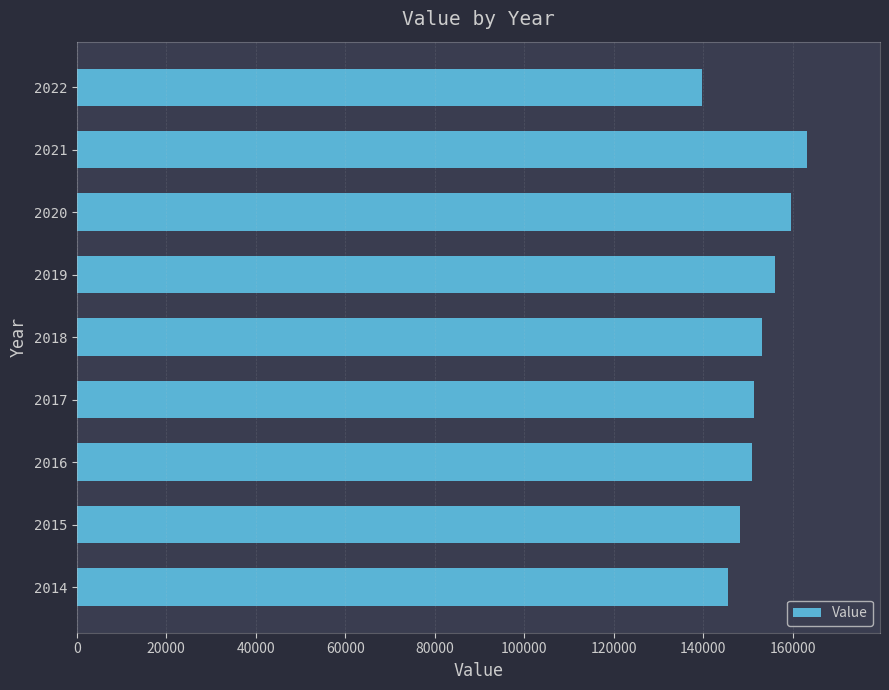

What value does the data have at 2018, to the nearest 50?

153200